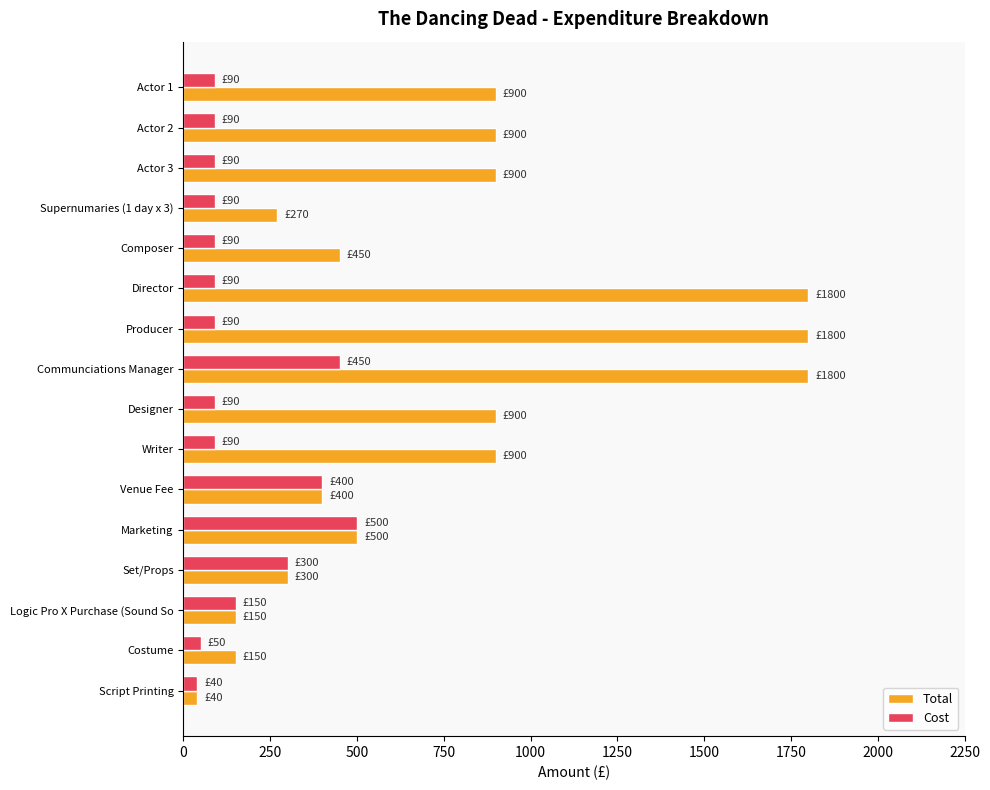

List the series in order of their overall mean, lowest first.

Cost, Total